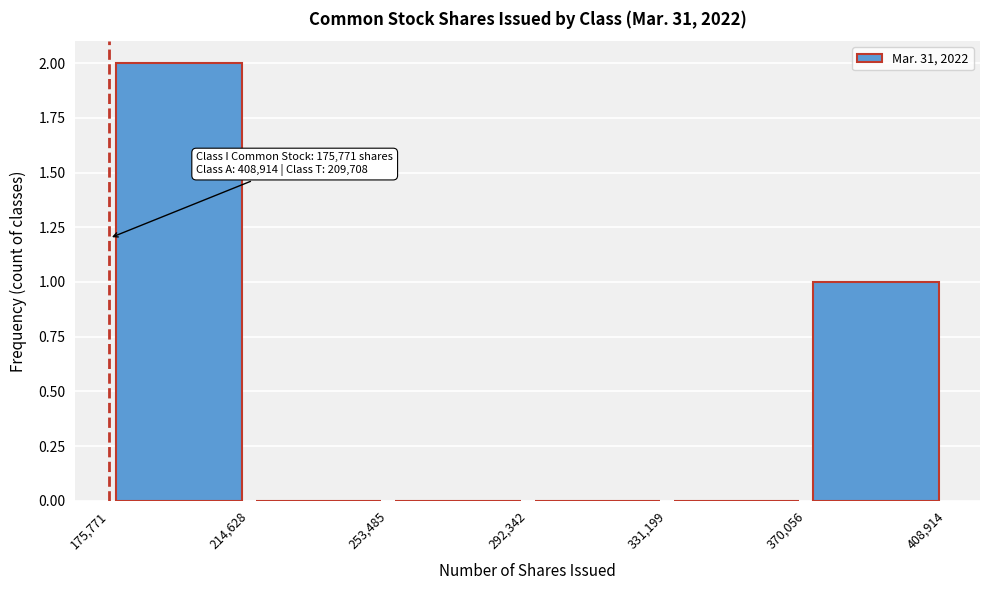

Over which range of the x-axis is the bar tallest?

175,771 to 214,628